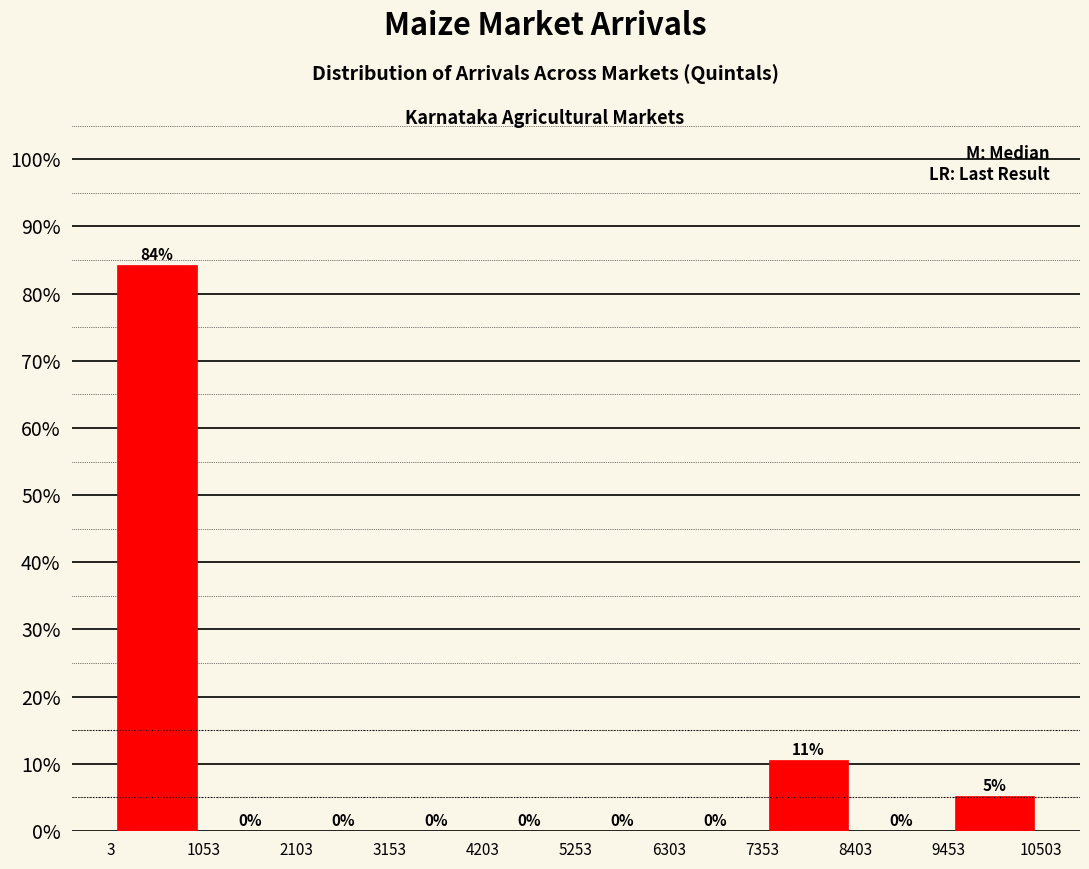

Which range on the x-axis has the tallest bar?

3 to 1053